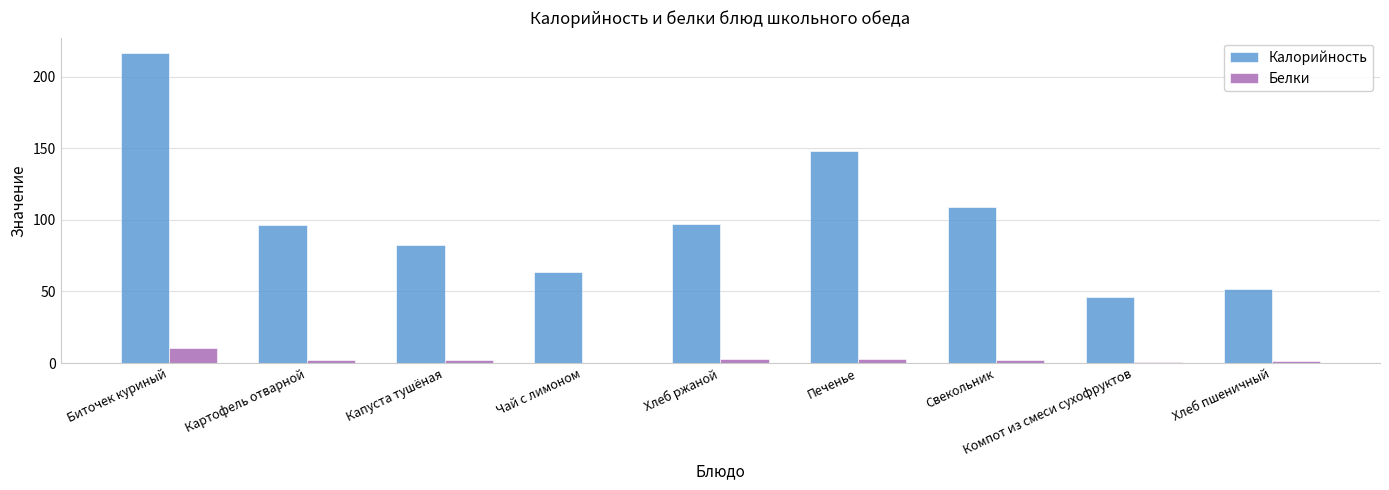

Which series has the largest total across all categories?

Калорийность